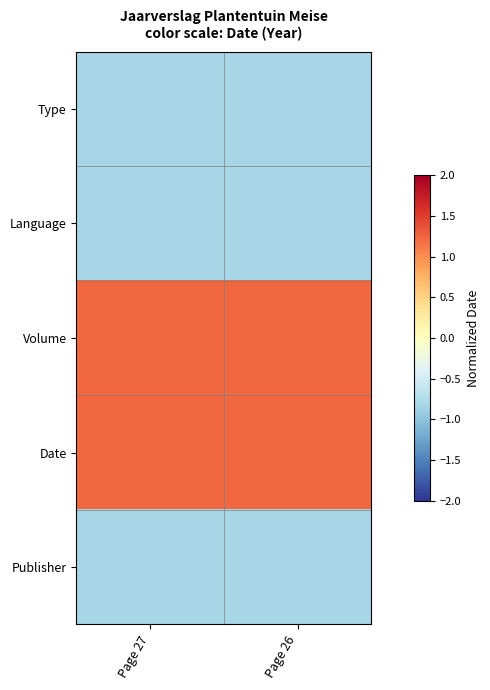

What is the smallest value displayed?

-0.8